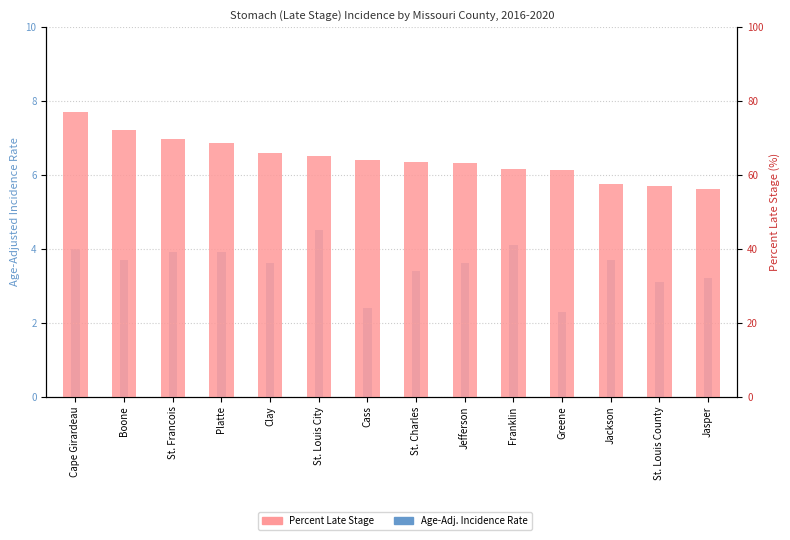

How many series are shown in this chart?

2